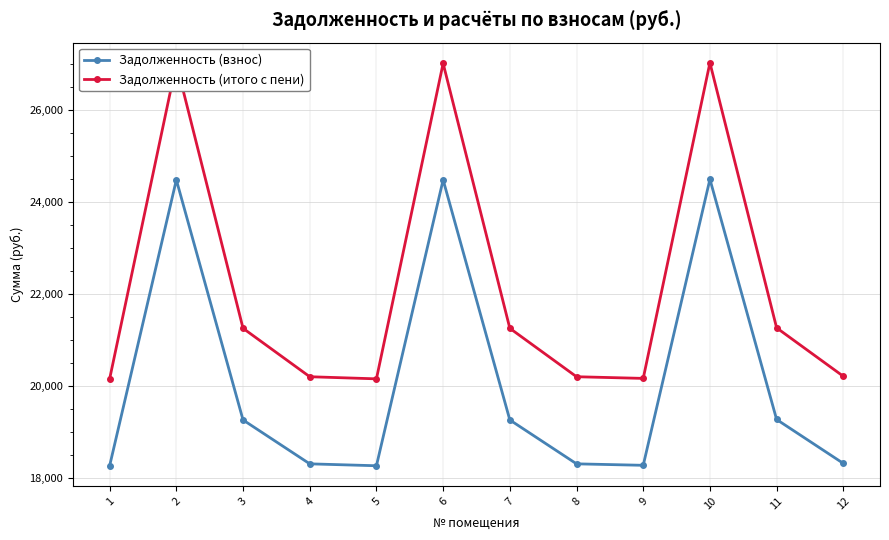

Does the chart display data point markers on the line(s)?

Yes